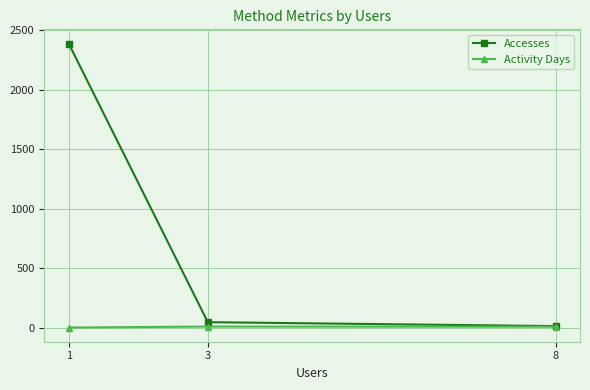

List the labels in order of Accesses value, smallest first.

8, 3, 1